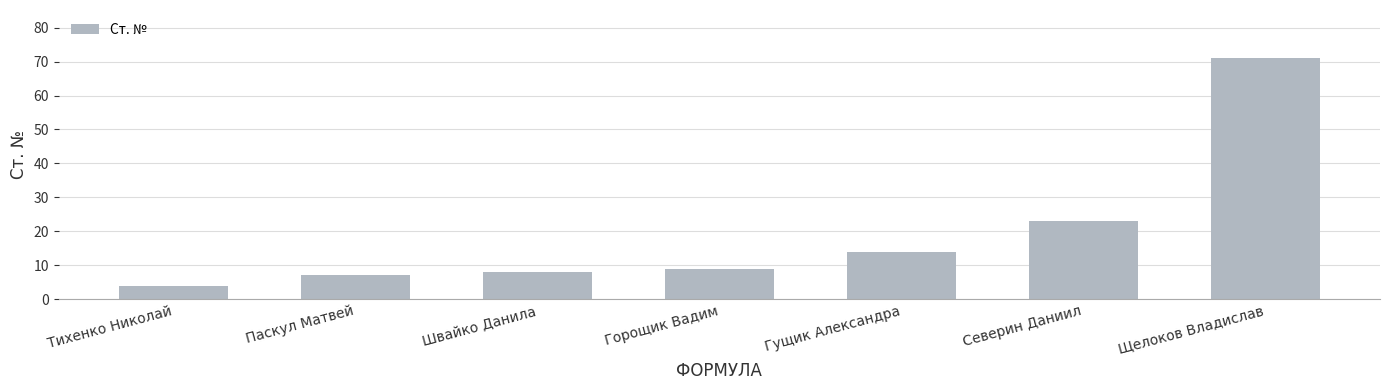

What is the label of the 3rd bar from the left?

Швайко Данила